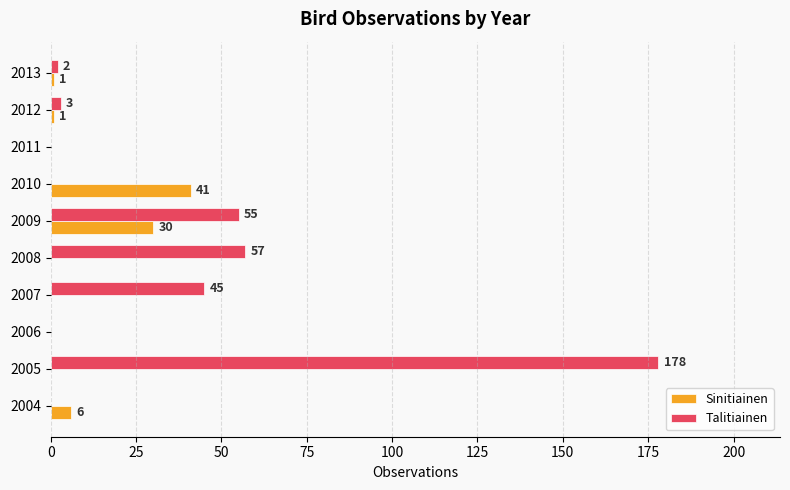

What value does the Talitiainen series have at 2009?

55